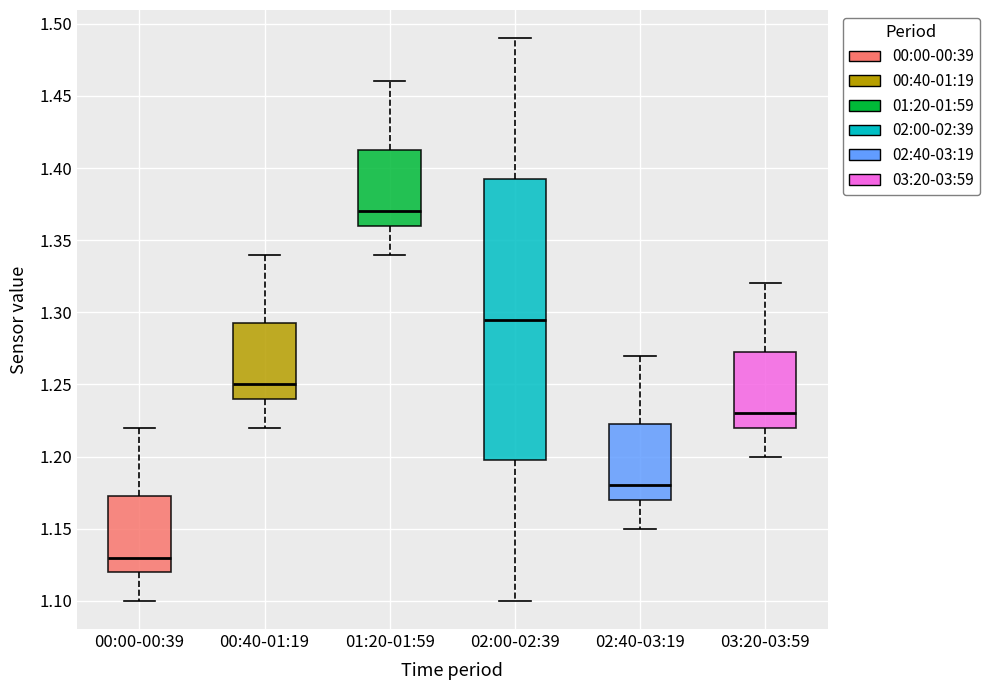

Comparing the boxes themselves (not the whiskers), which one is the tallest?

02:00-02:39